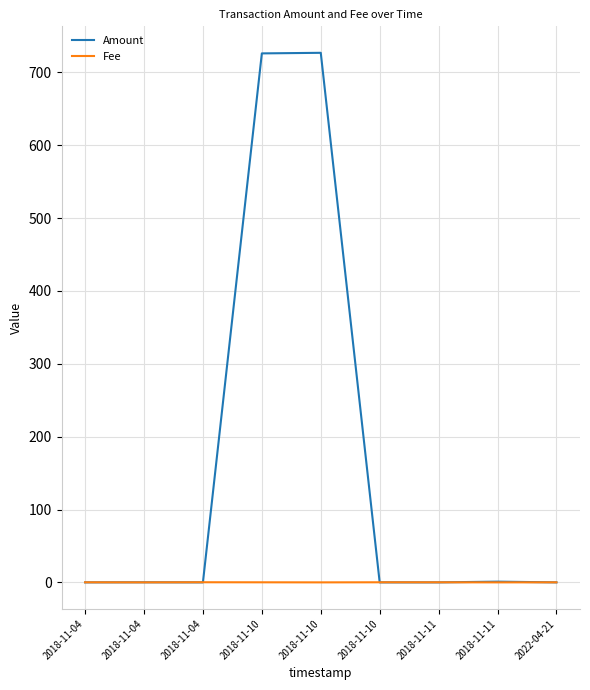

What are all the series names shown in the legend?

Amount, Fee